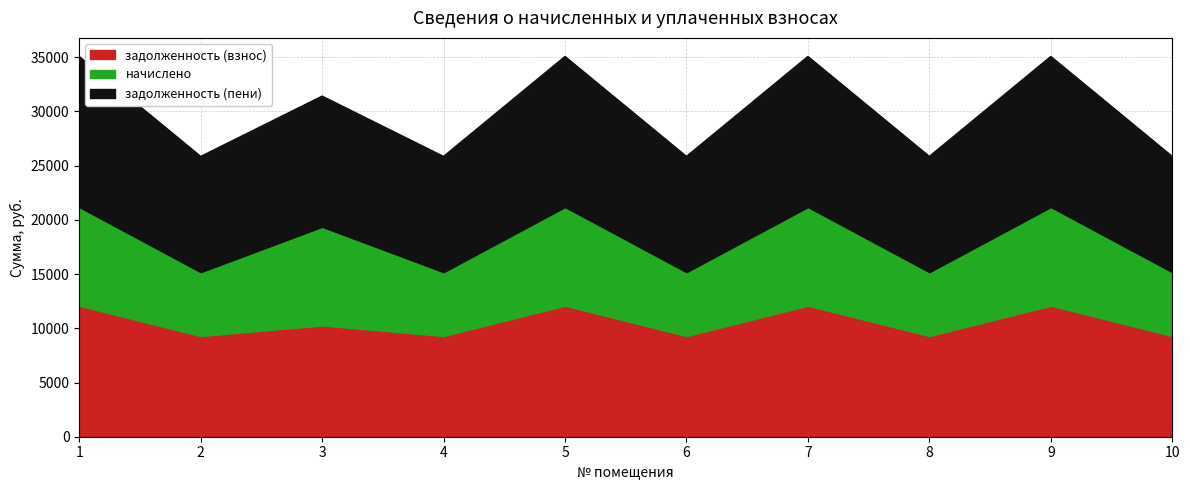

At which category does задолженность (пени) reach its first local valley?

2